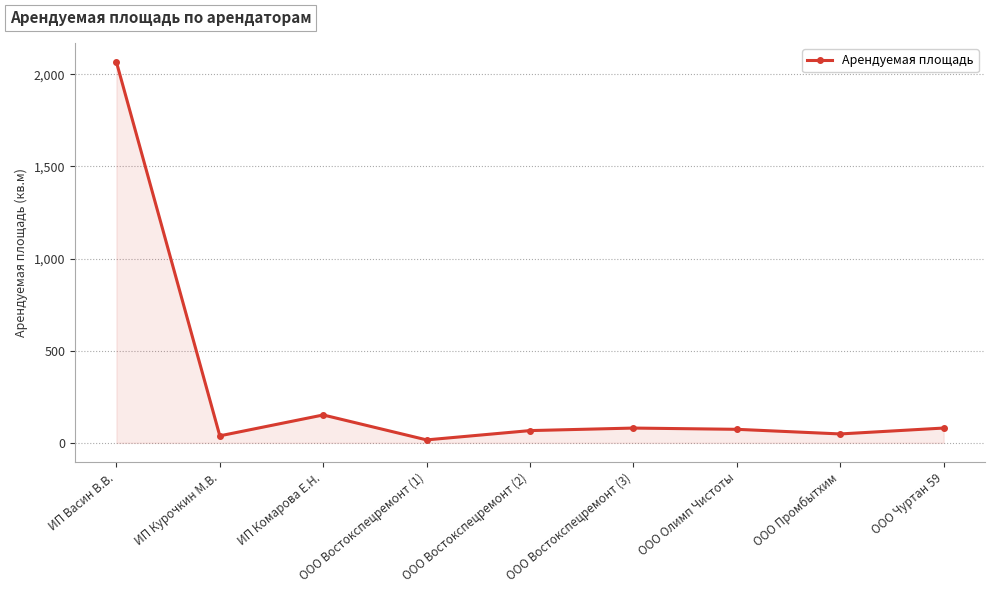

What is the difference between the maximum and second lowest values?

2028.1